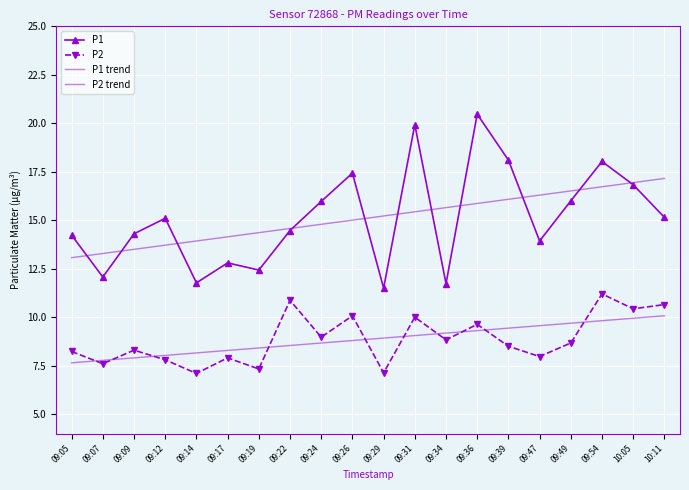

At how many categories does at least one series exceed 12?

20